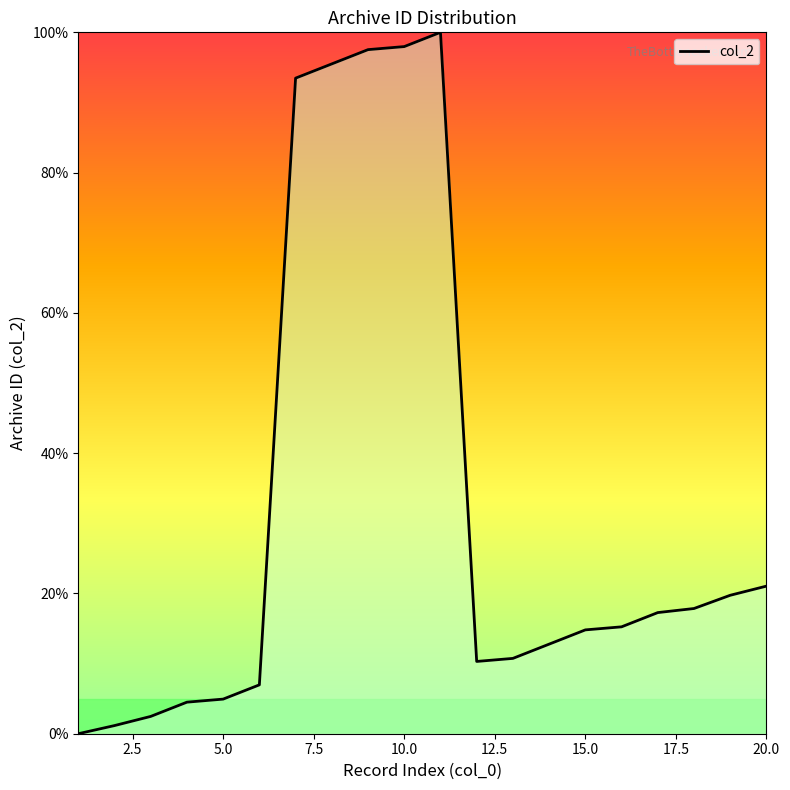

What is the difference between the maximum and minimum values?

100.0